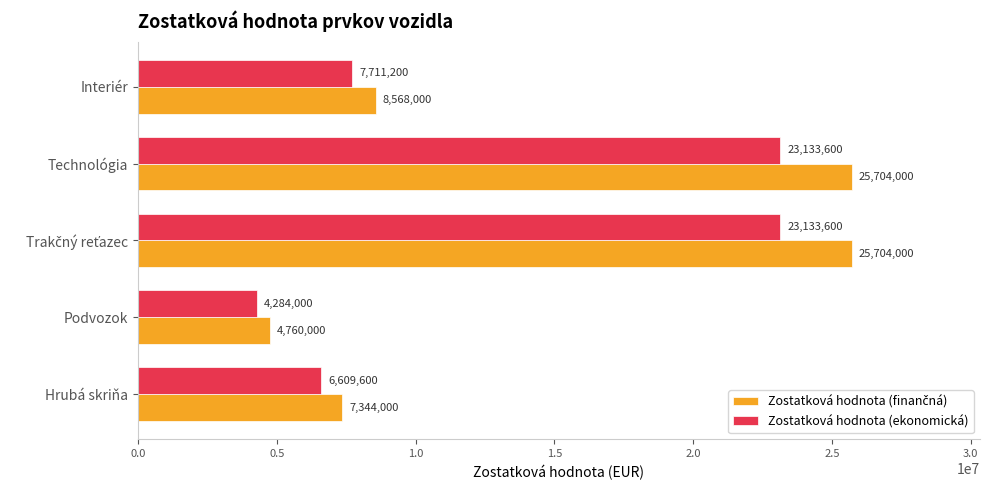

True or false: Zostatková hodnota (ekonomická) has a value of 11355371 at Hrubá skriňa.

False